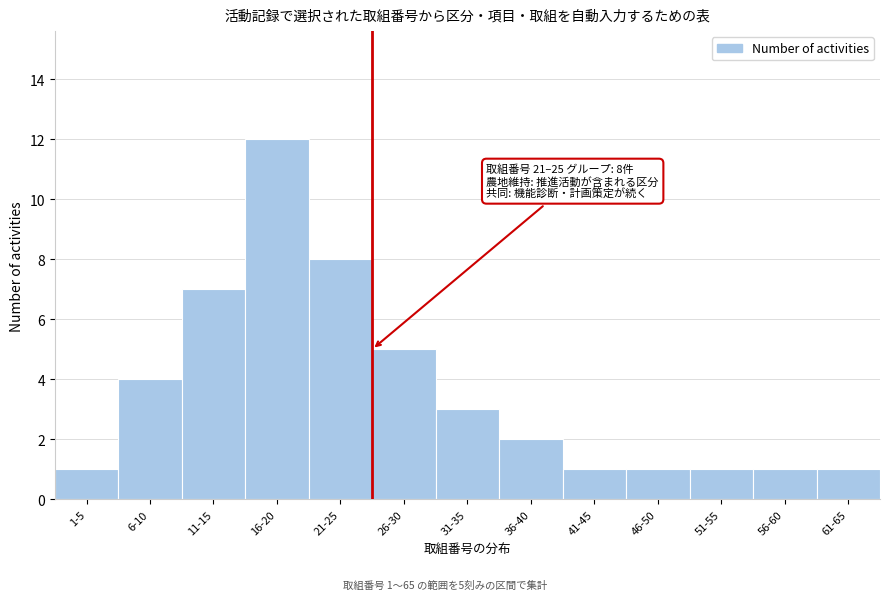

Reading left to right, what are all the values shown in this chart?

1-5=1	6-10=4	11-15=7	16-20=12	21-25=8	26-30=5	31-35=3	36-40=2	41-45=1	46-50=1	51-55=1	56-60=1	61-65=1